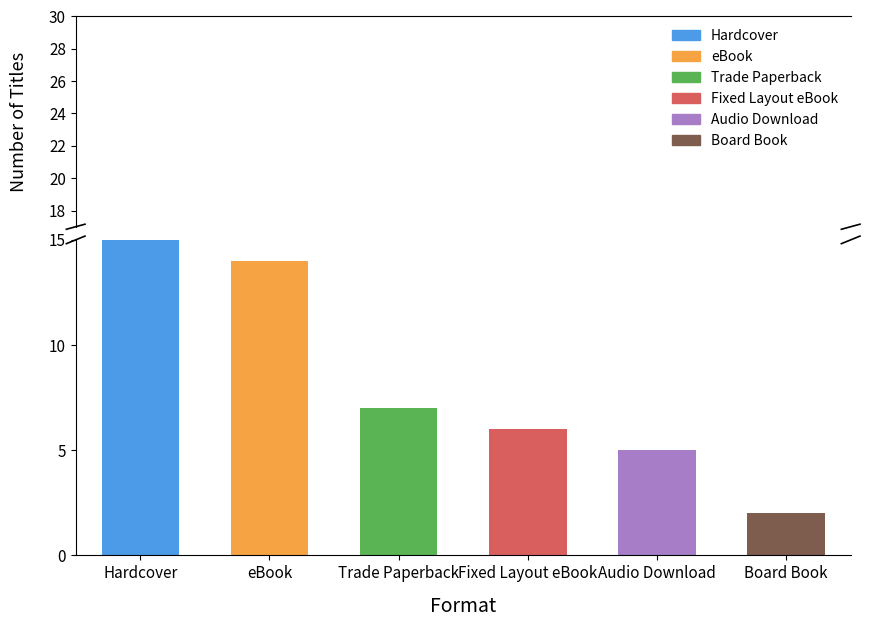

The chart shows a value of 7 at eBook. True or false?

False